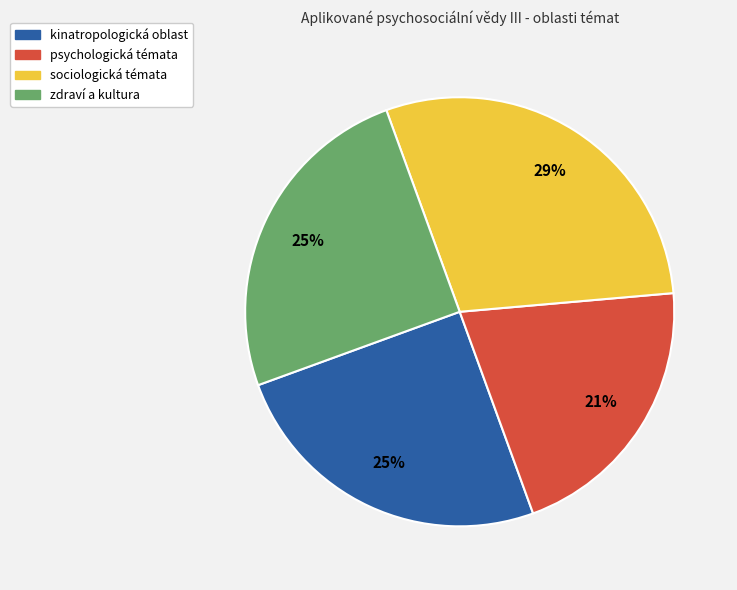

To the nearest percent, what is the difference between the kinatropologická oblast and psychologická témata slice percentages?

4%